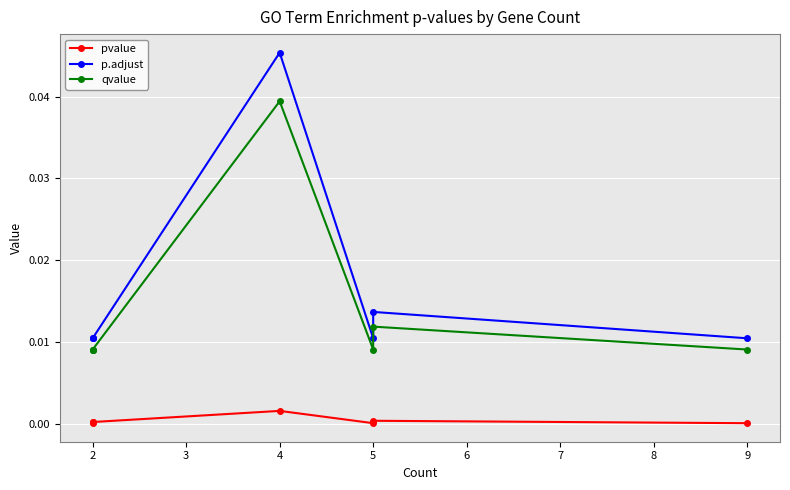

True or false: pvalue and p.adjust intersect in this chart.

False